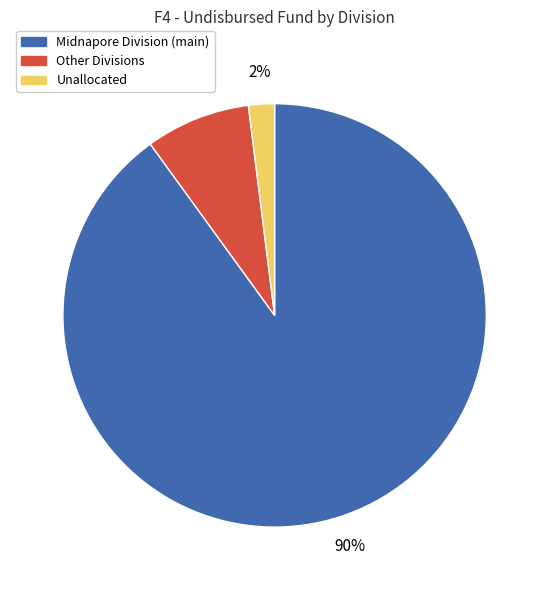

Is there any slice that represents more than half of the pie?

Yes